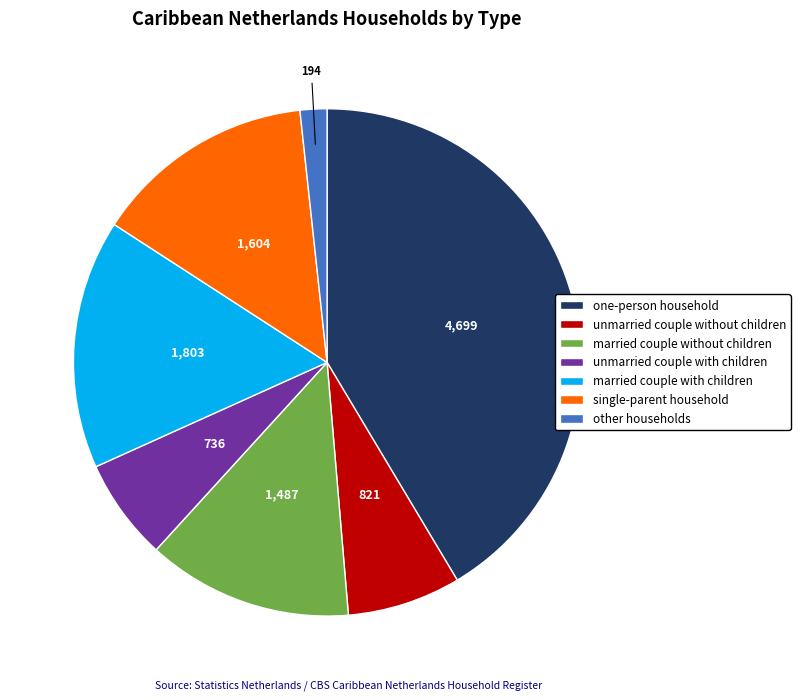

Does any single category account for the majority?

No